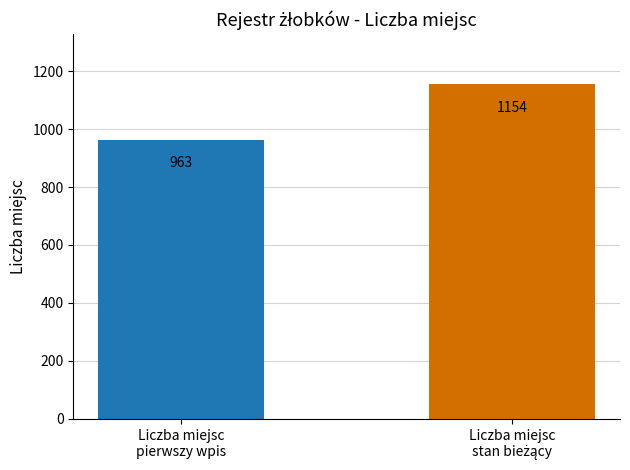

What is the difference between the maximum and minimum values?

191